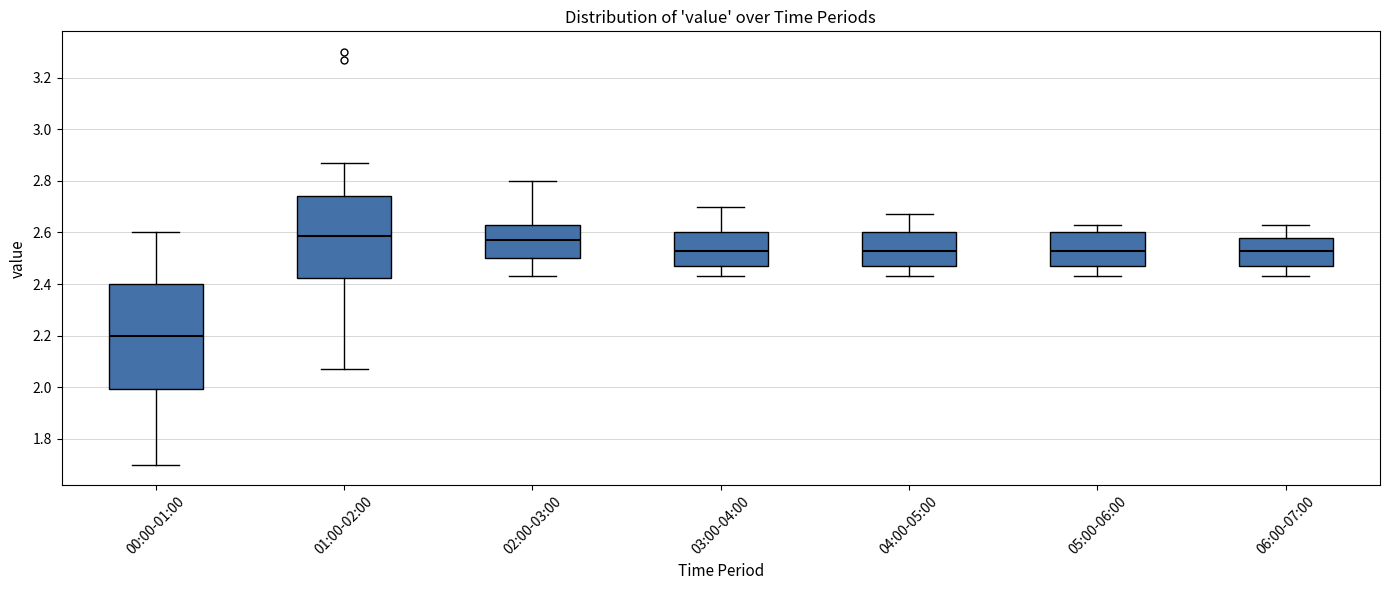

Reading left to right, transcribe this box plot: for each box, give where its median line is, the range the box spans, and where its two whiskers end, as read against the y-axis. The values are not printed on the chart, so give them approximately, as read against the axis.

00:00-01:00: median 2.20, box 2.00 to 2.40, whiskers 1.70 to 2.60
01:00-02:00: median 2.58, box 2.42 to 2.74, whiskers 2.08 to 2.88
02:00-03:00: median 2.58, box 2.50 to 2.64, whiskers 2.44 to 2.80
03:00-04:00: median 2.54, box 2.48 to 2.60, whiskers 2.44 to 2.70
04:00-05:00: median 2.54, box 2.48 to 2.60, whiskers 2.44 to 2.68
05:00-06:00: median 2.54, box 2.48 to 2.60, whiskers 2.44 to 2.64
06:00-07:00: median 2.54, box 2.48 to 2.58, whiskers 2.44 to 2.64